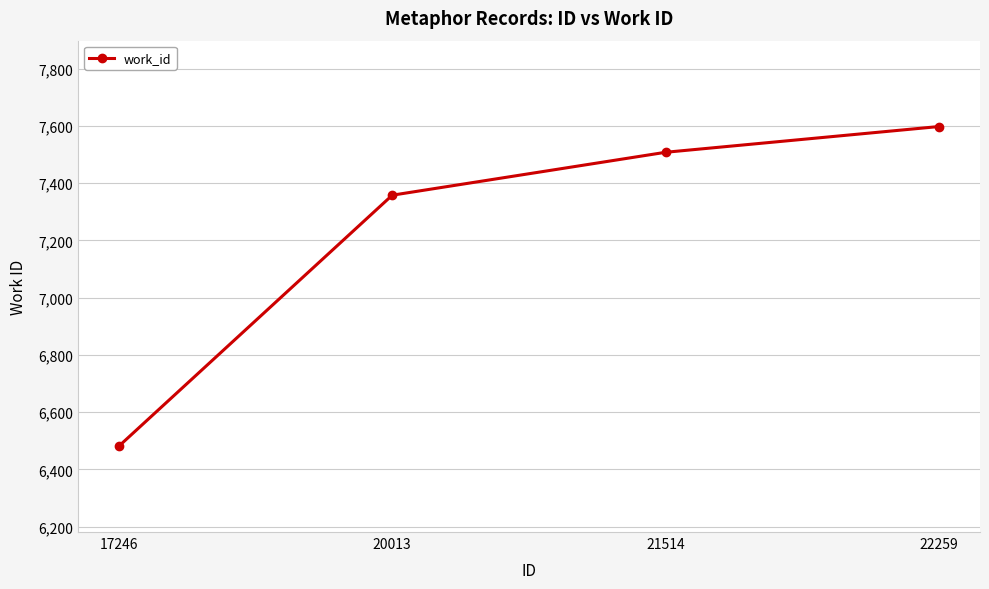

What is the greatest value displayed?

7598